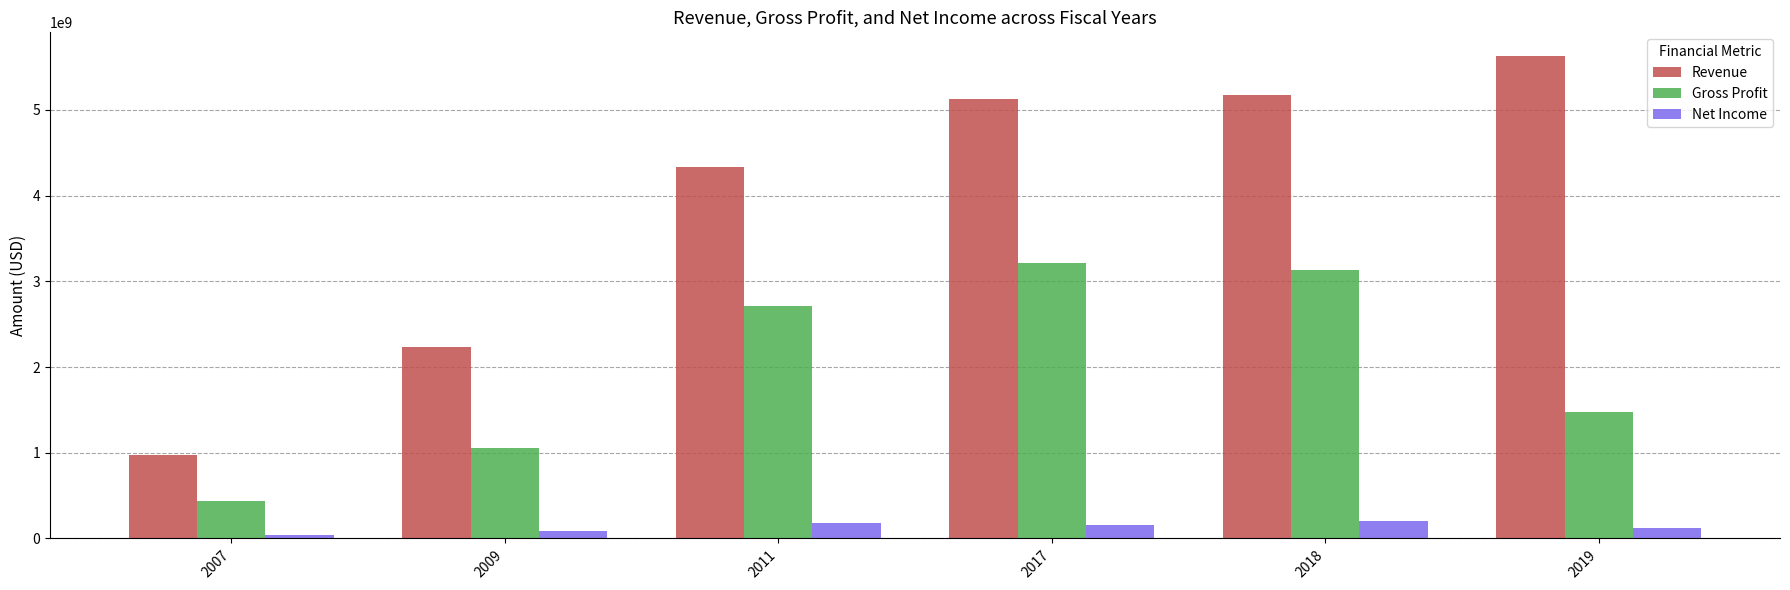

What is the sum of the Net Income values at 2011 and 2017?

341612000